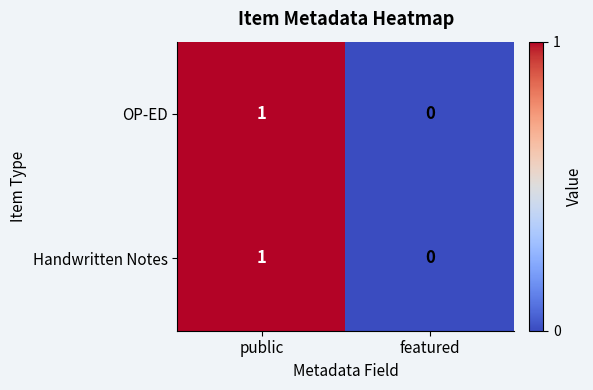

Reading right to left, list all the values displayed in this chart.

OP-ED: featured=0	public=1
Handwritten Notes: featured=0	public=1